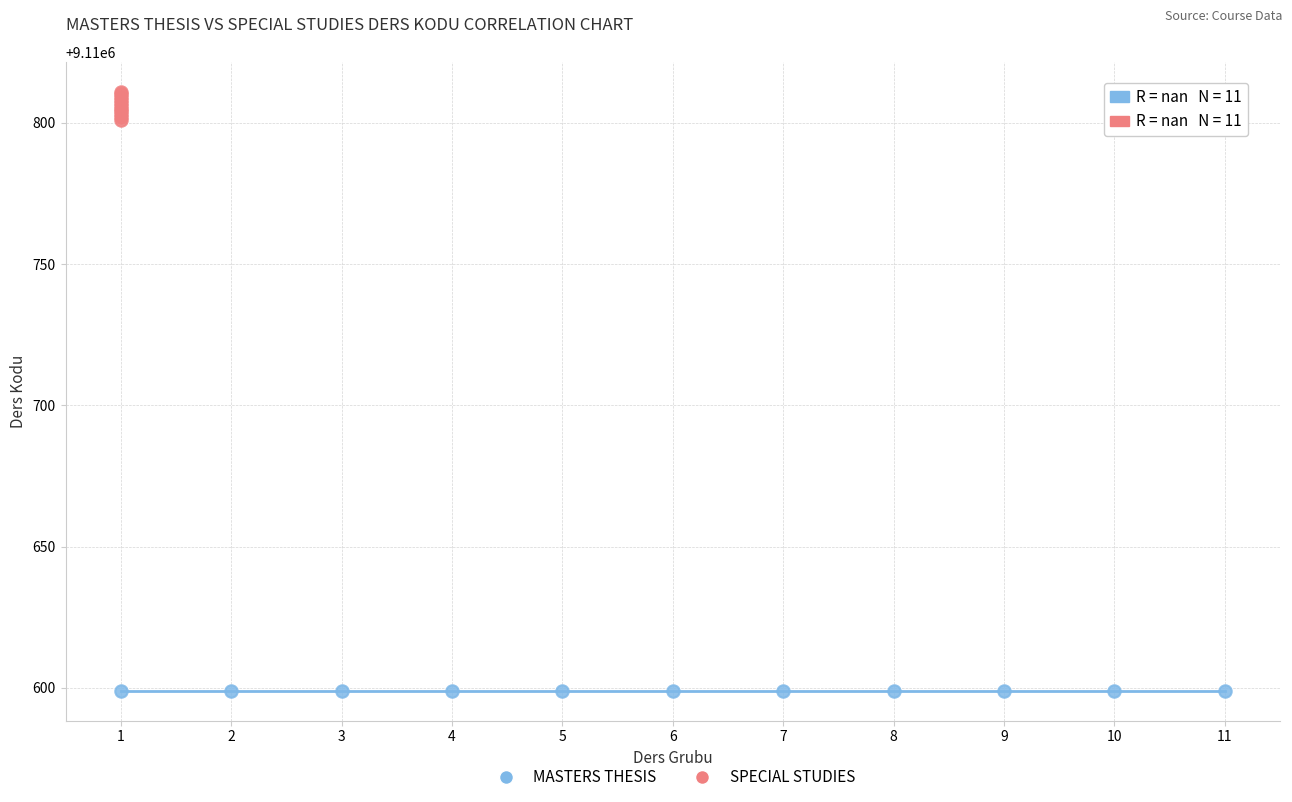

Which series contains the highest Y value?

SPECIAL STUDIES